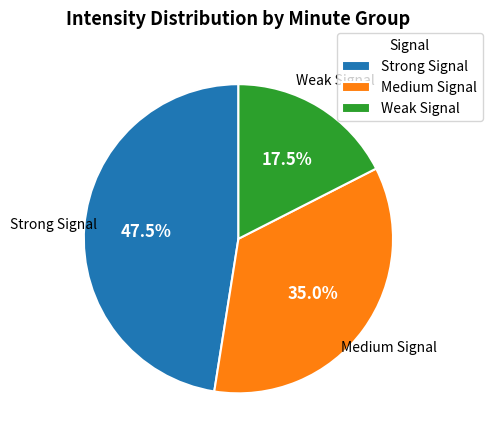

What is the ratio of the value at Weak Signal to the value at Medium Signal?

0.5